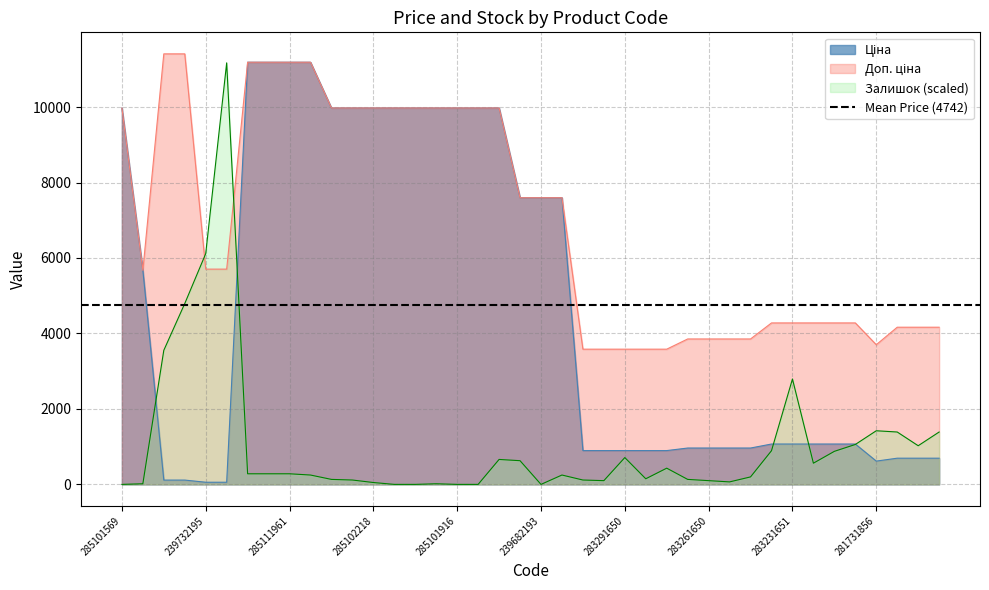

What is the label of the 29th point from the right?

285102219